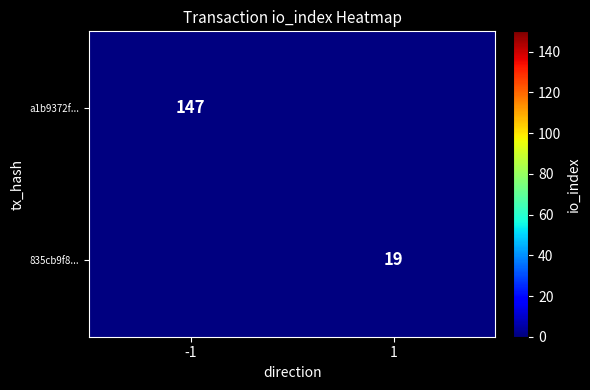

Is the value of a1b9372f... at -1 greater than the value of 835cb9f8... at 1?

Yes